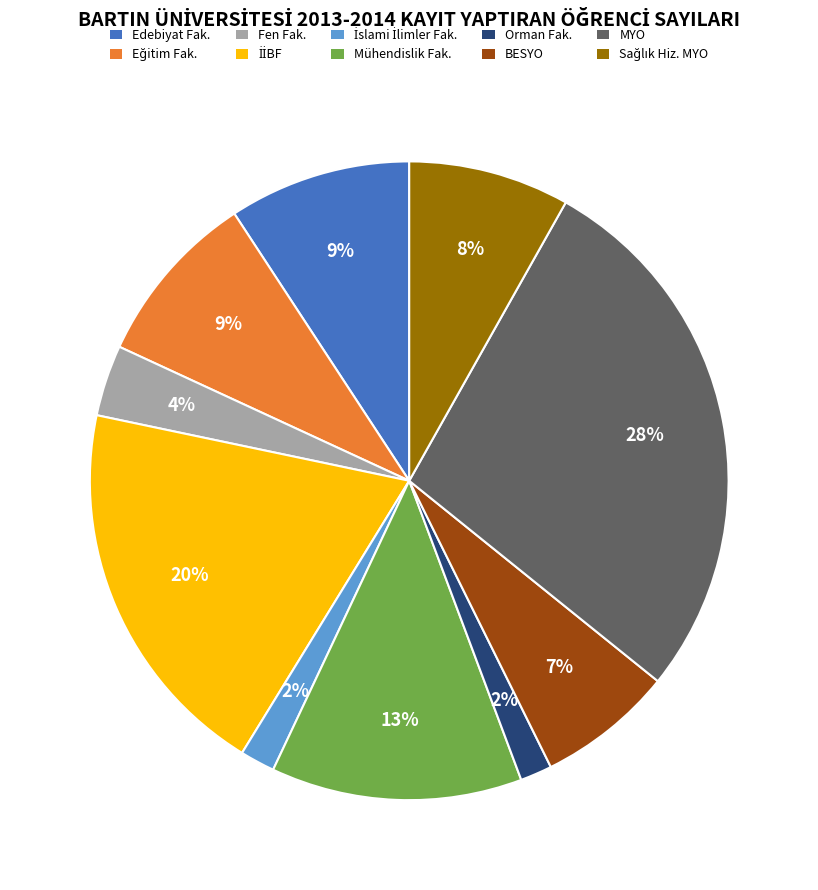

To the nearest percent, what is the average slice percentage?

10%